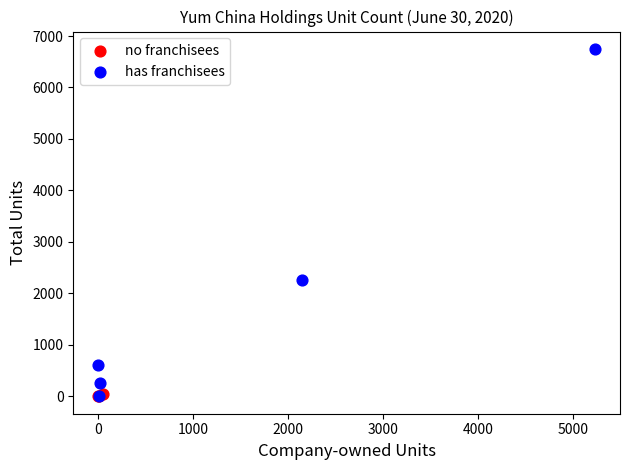

Which series has the widest spread of Y values?

has franchisees